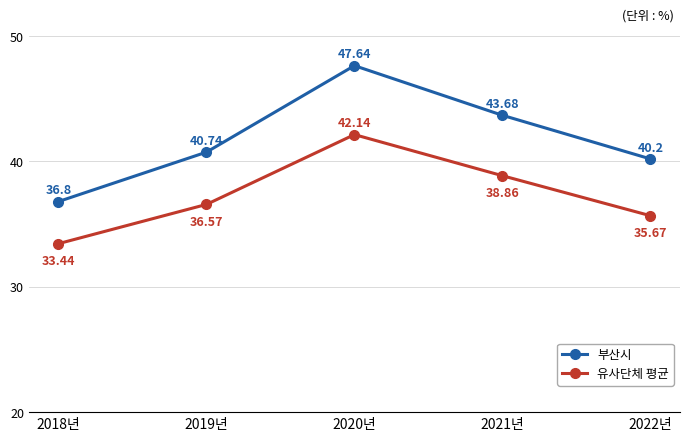

Is it true that 부산시 equals 7.9 at 2018년?

False